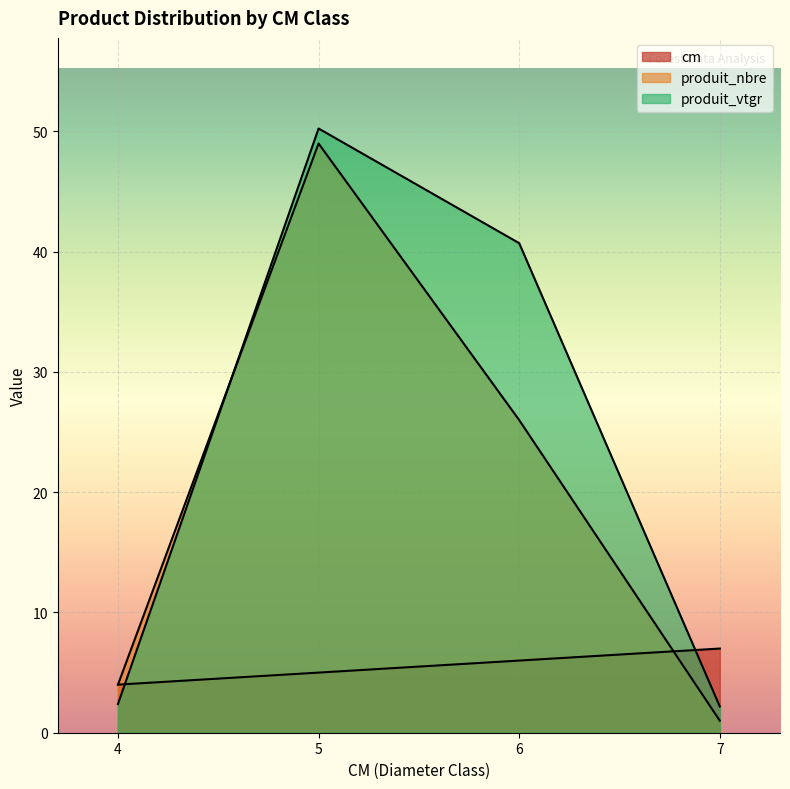

Does the chart display data point markers on the line(s)?

No